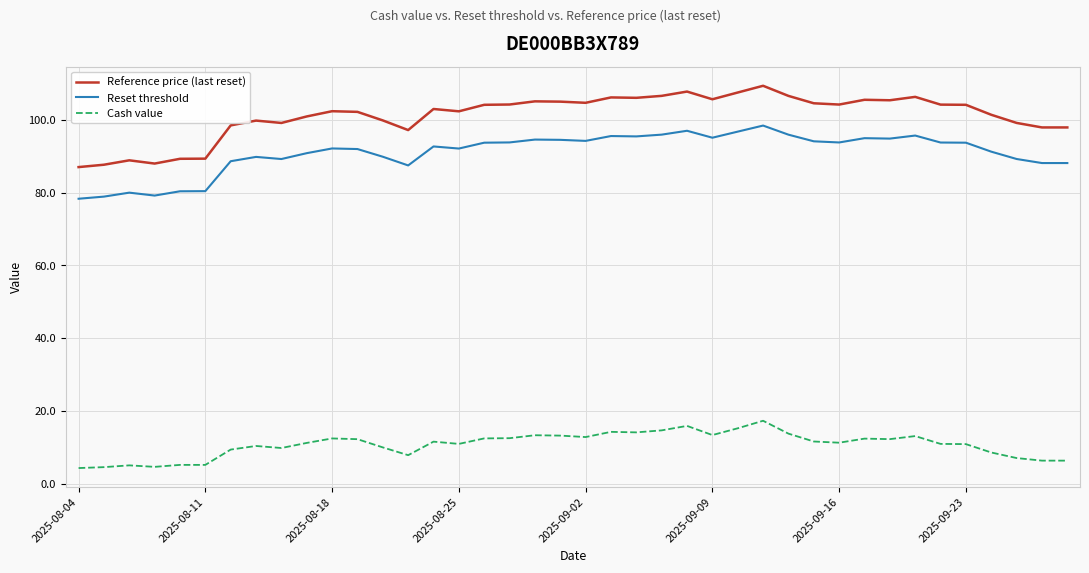

What is the average value of the Reset threshold series?

91.0